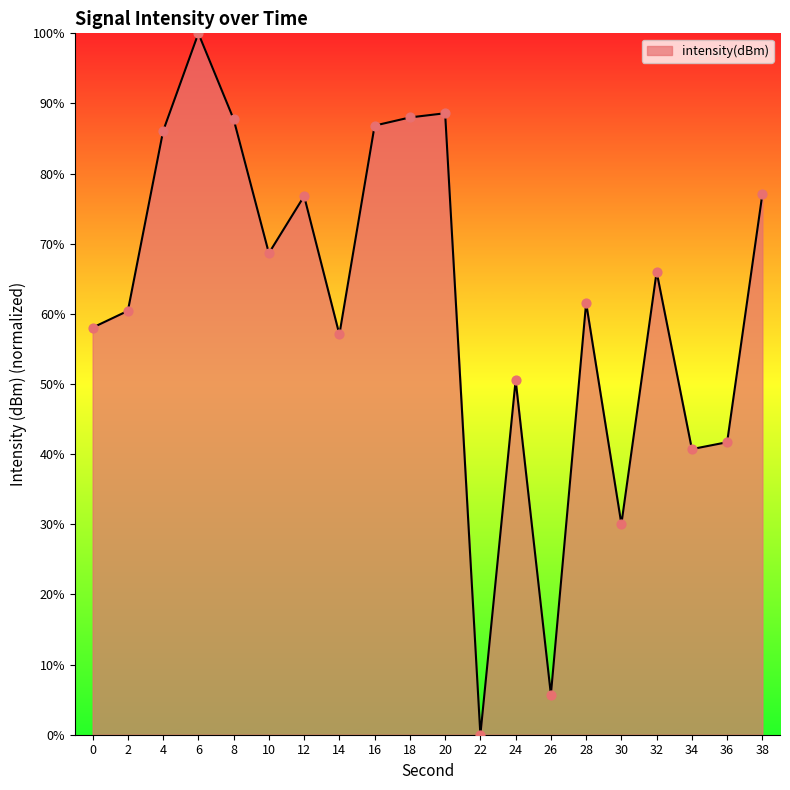

What is the change in value from 24 to 26?

-44.8